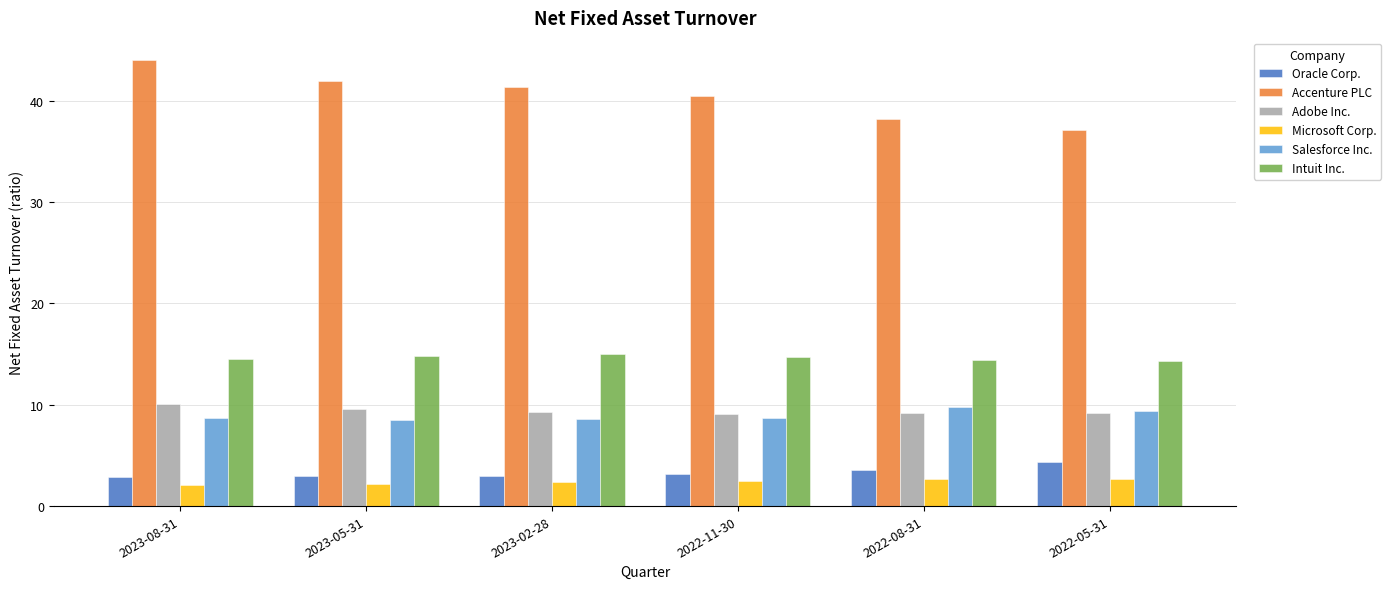

What is the greatest value displayed?

44.0